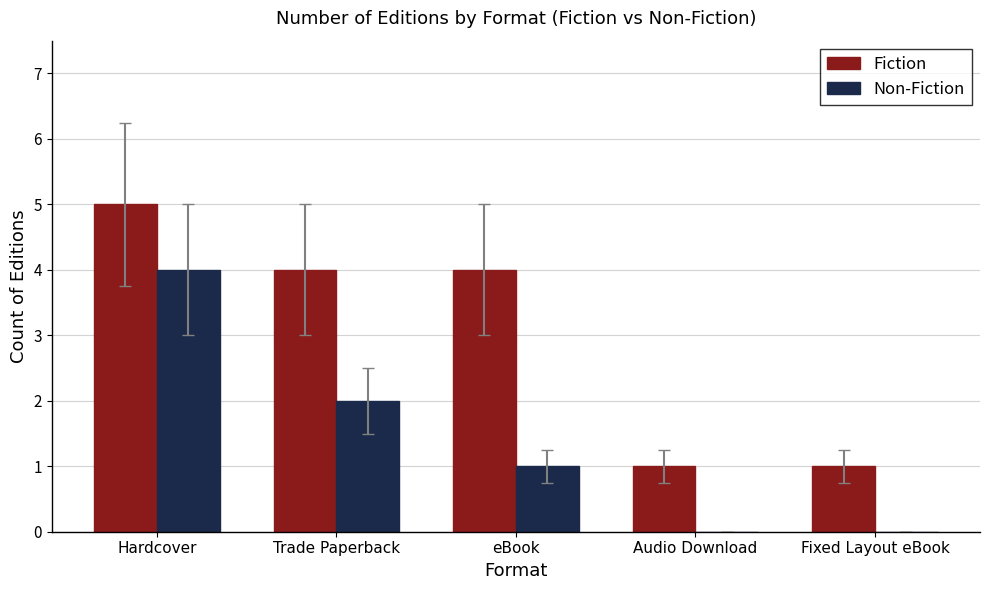

What is the sum of all Fiction values?

15